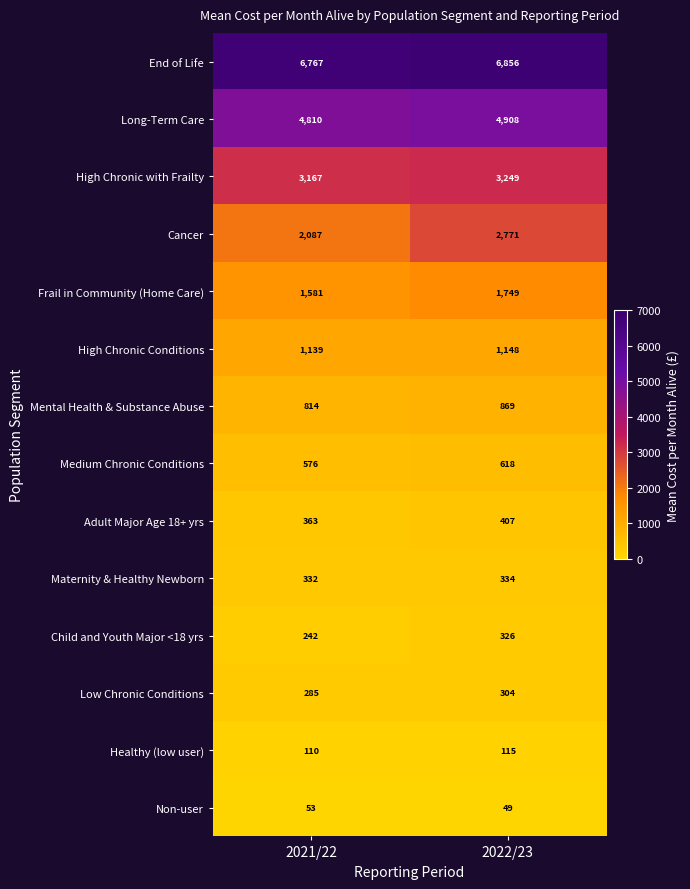

What is the total value across all series at 2022/23?

23703